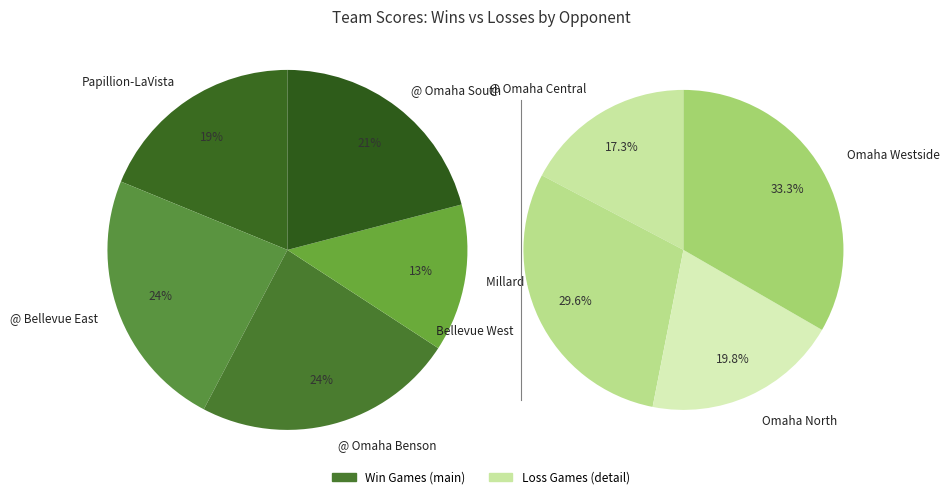

How many slices are in this pie chart?

9